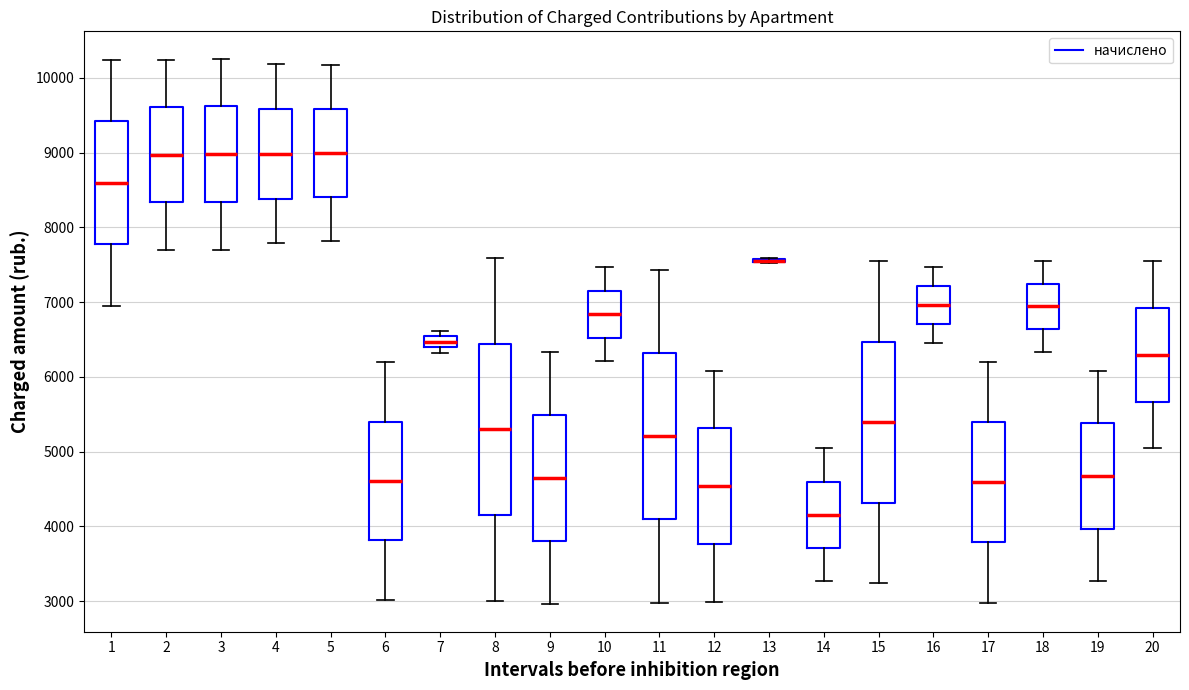

Where does the lower whisker of the box at x = 10 end on the y-axis? The values are not printed on the chart, so give them approximately, as read against the axis.

6200